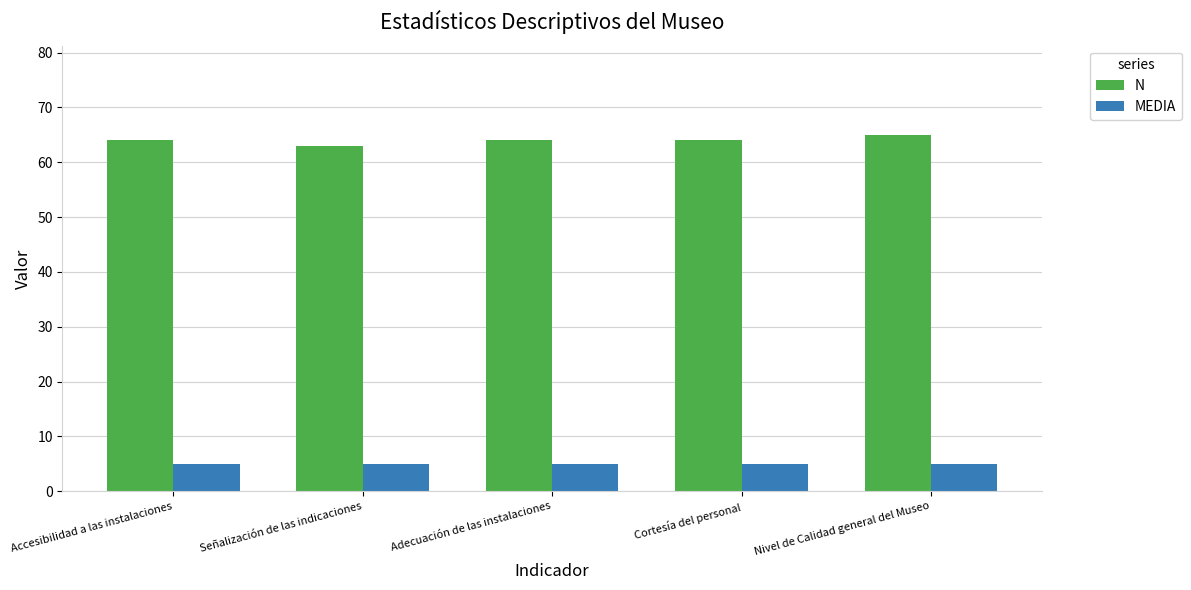

What is the spread (max minus min) of values at Adecuación de las instalaciones?

59